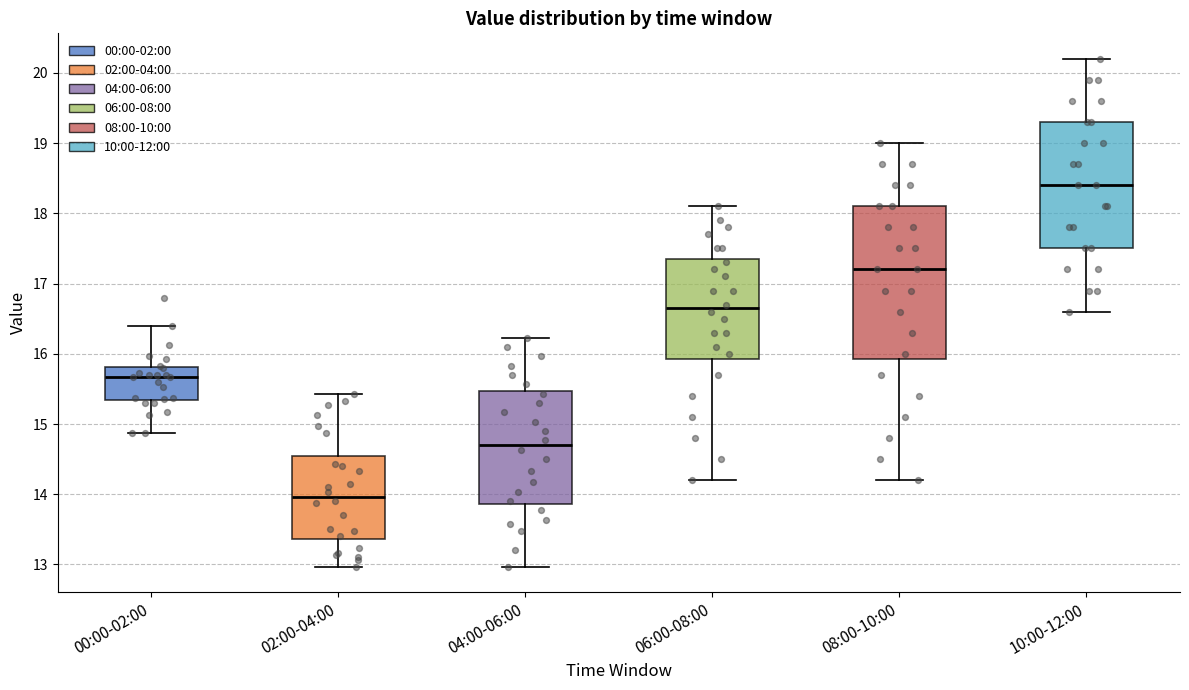

Where does the median line of the box for 06:00-08:00 sit on the y-axis? The values are not printed on the chart, so give them approximately, as read against the axis.

16.7